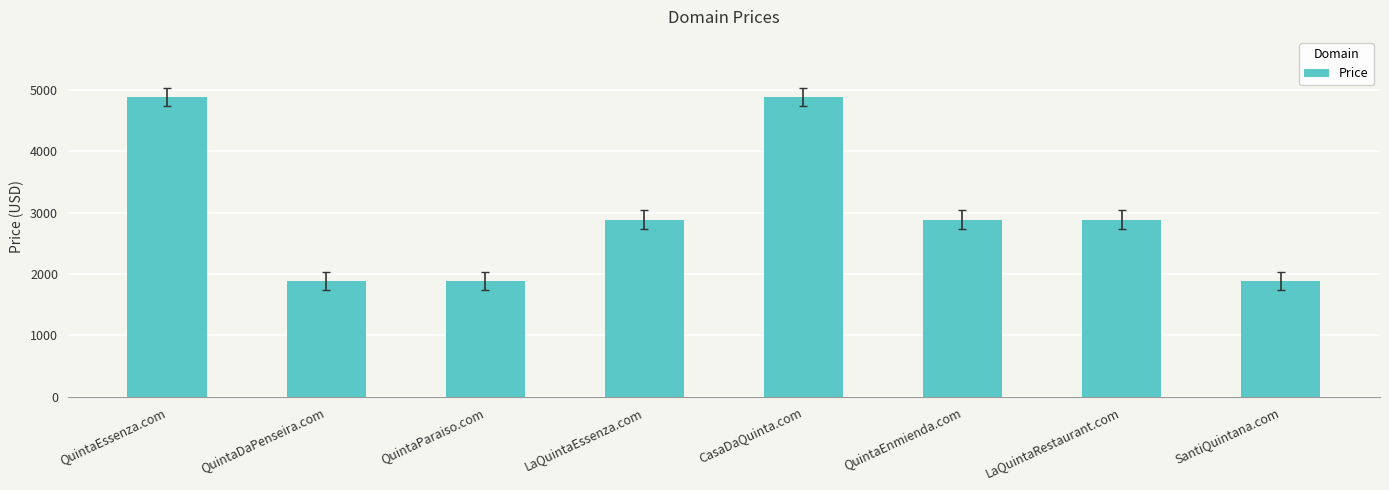

What is the value of the 4th bar from the left?

2888